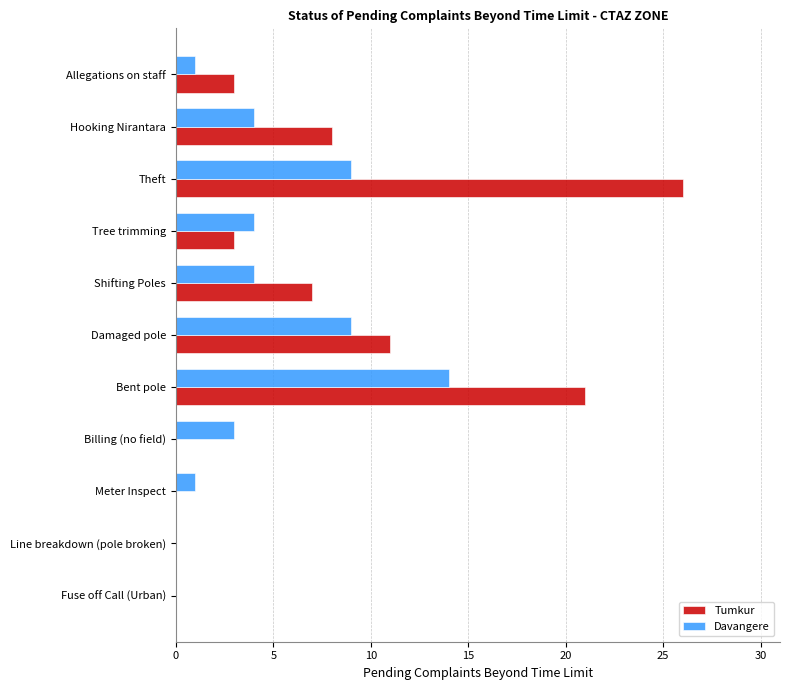

The Davangere series shows 9 at Theft. True or false?

True